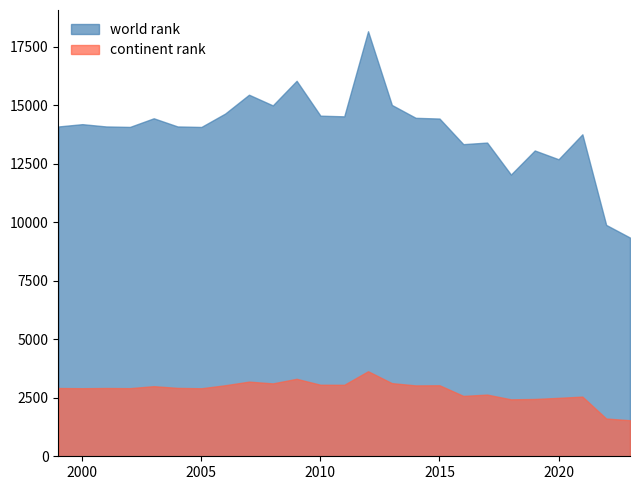

True or false: continent rank and world rank cross at least once.

False